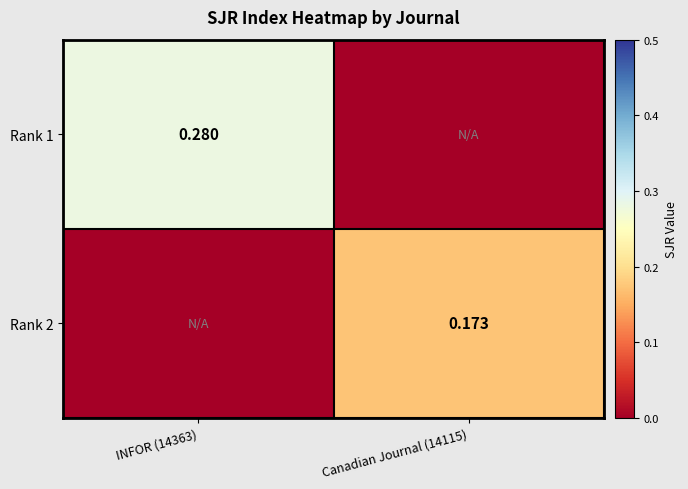

Which category has the highest value in the Rank 2 series?

Canadian Journal (14115)